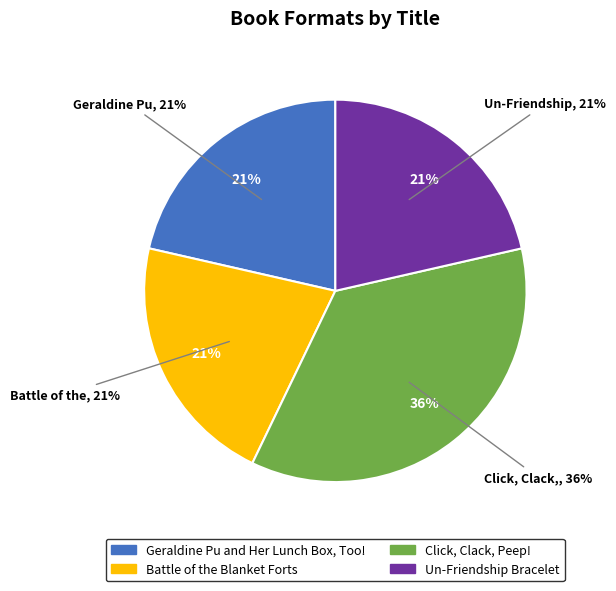

Is there any slice that represents more than half of the pie?

No